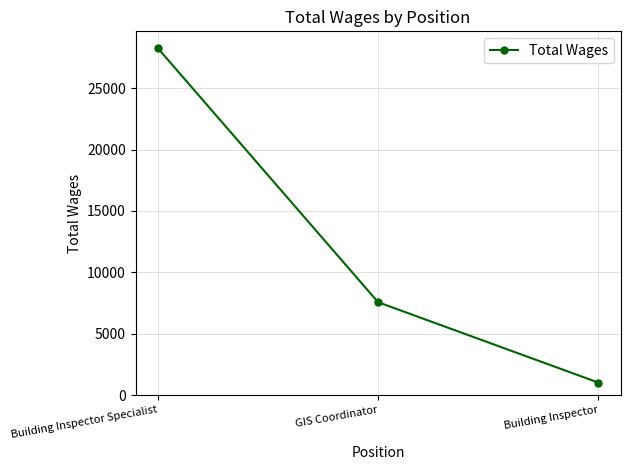

How many categories are shown in the chart?

3